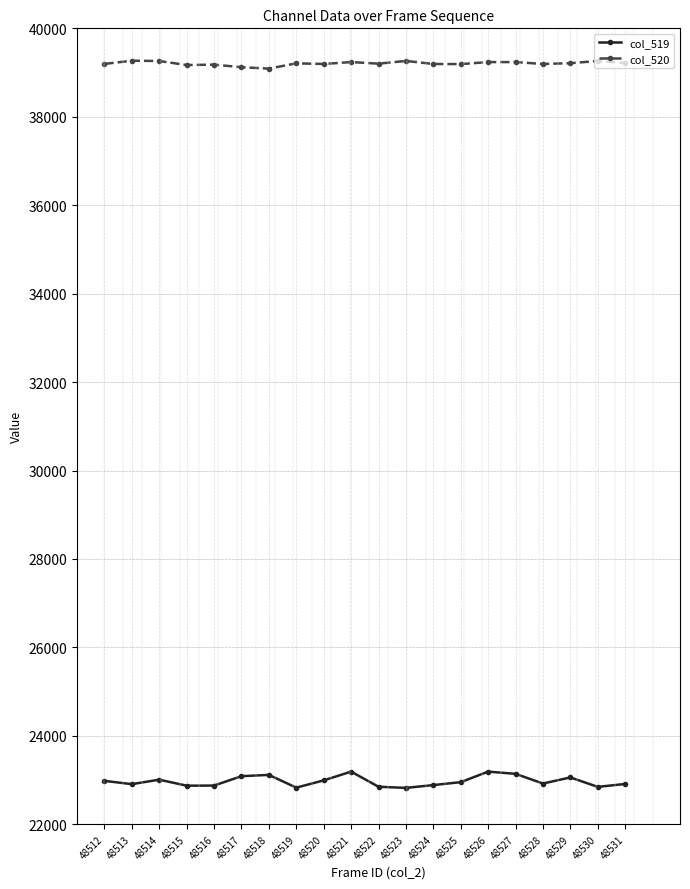

What is the highest value of the col_519 series?

23191